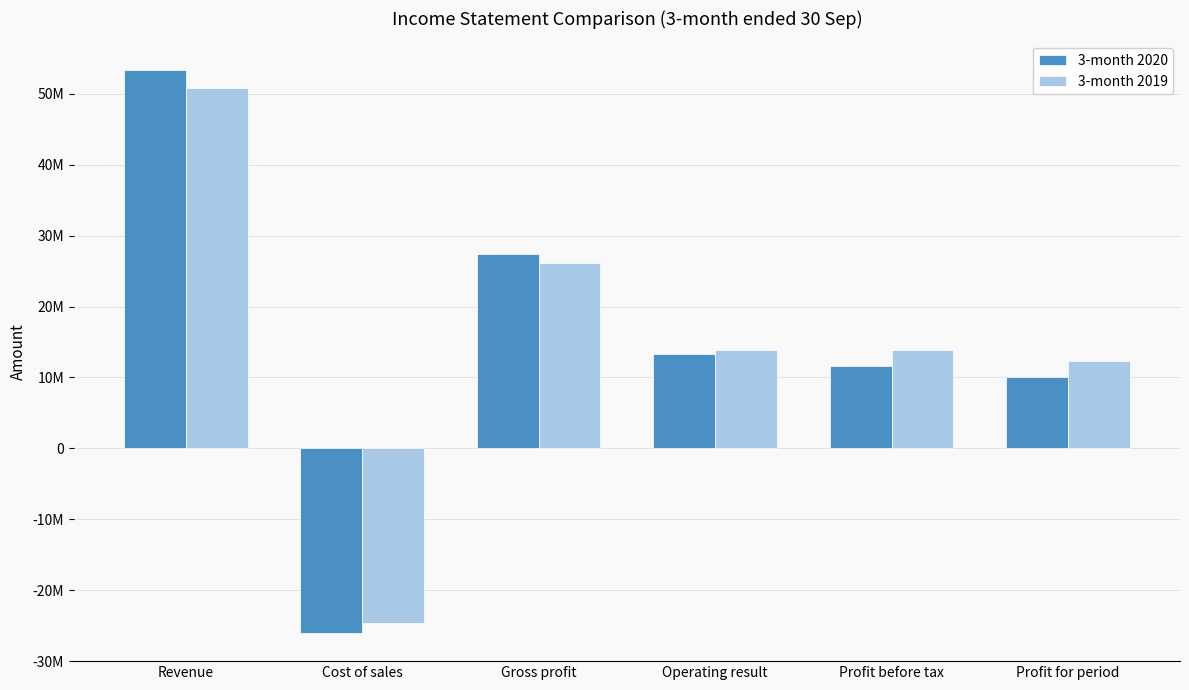

At Cost of sales, list the series in order from largest to smallest.

3-month 2019, 3-month 2020